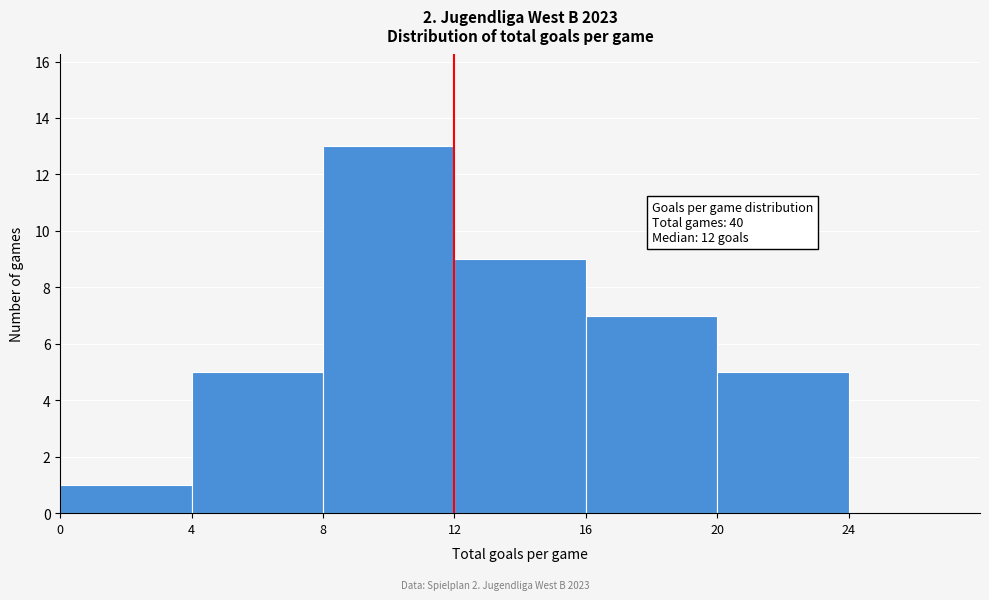

Over which range of the x-axis is the bar tallest?

8 to 12